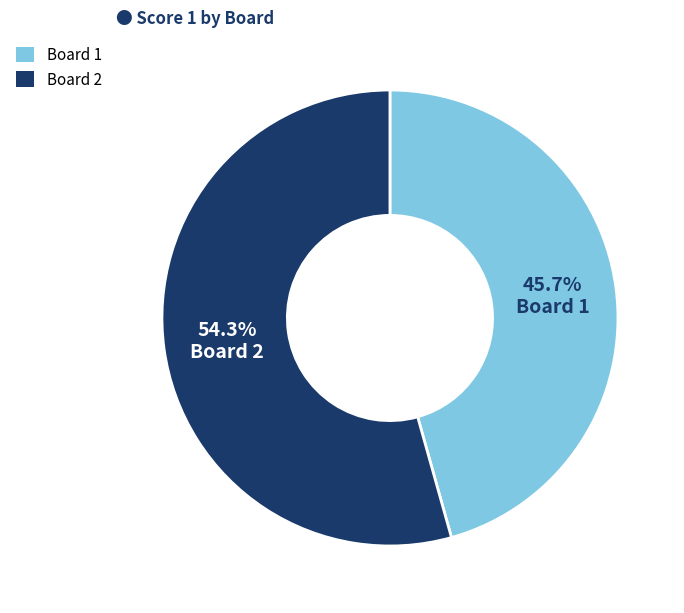

Does any single category account for the majority?

Yes